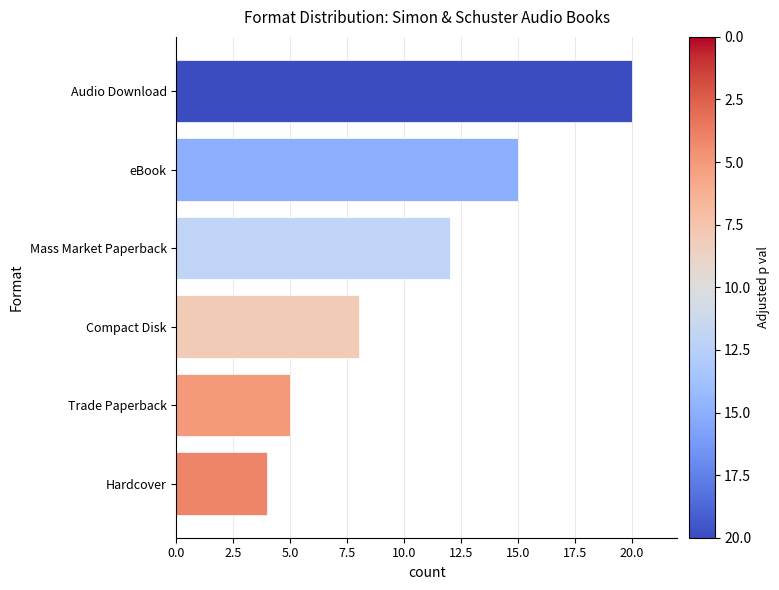

Between Compact Disk and eBook, which is larger?

eBook